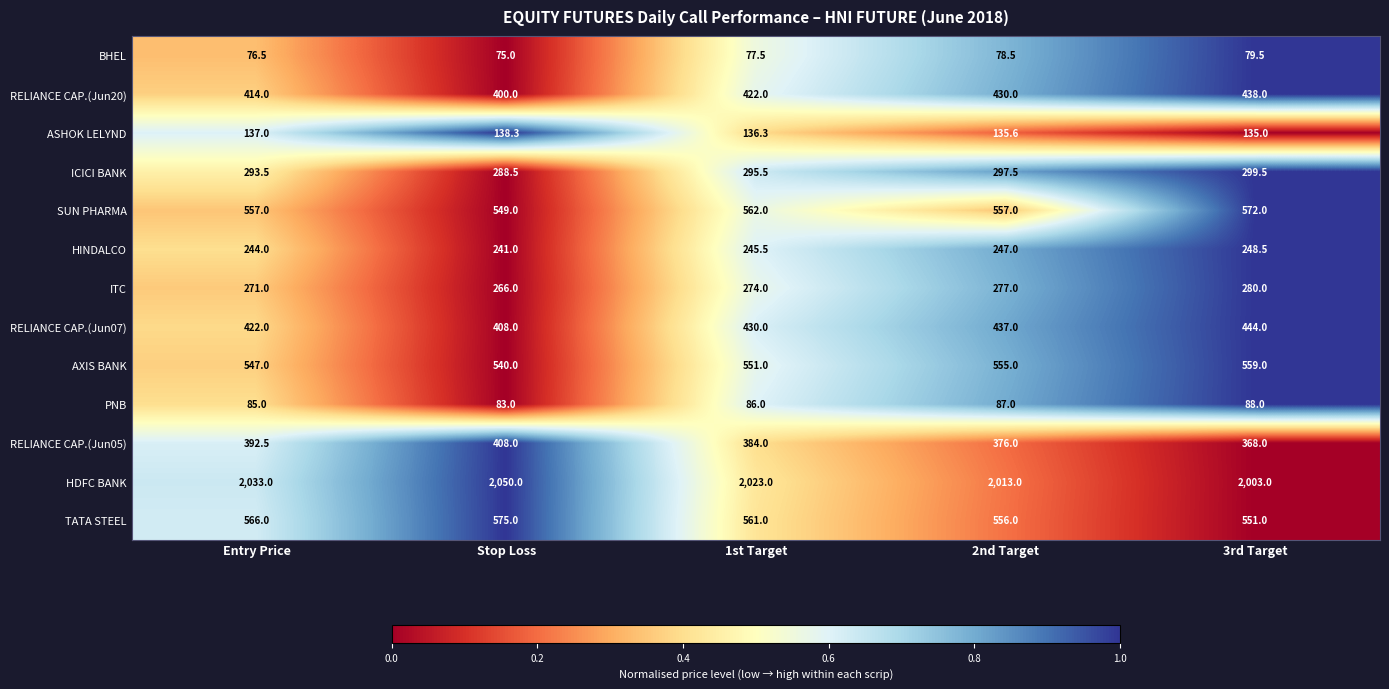

What is the difference between the maximum and minimum values in the RELIANCE CAP.(Jun20) series?

38.0